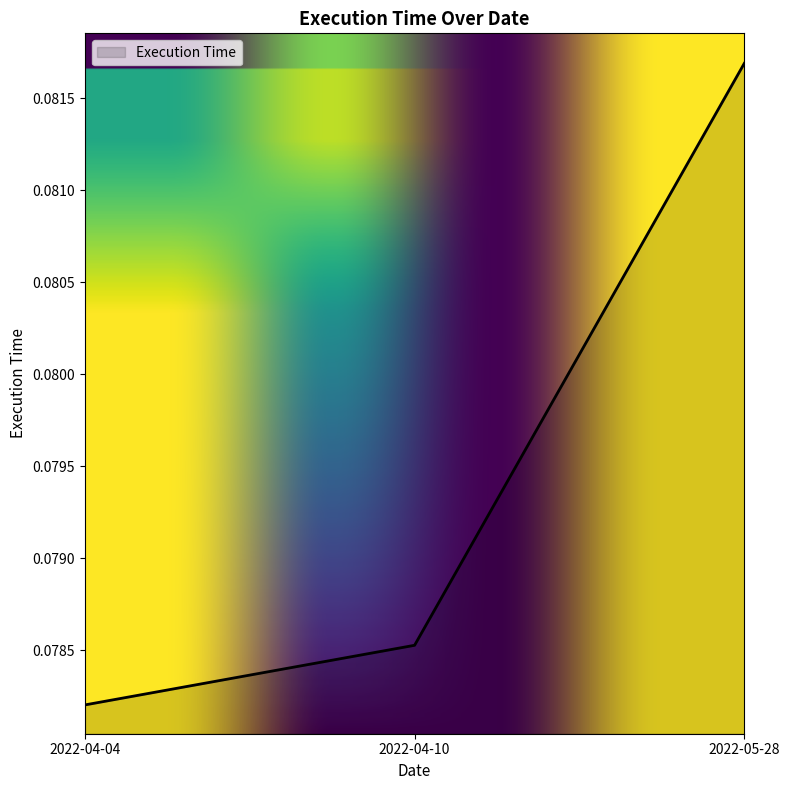

Count the number of categories in the chart.

3